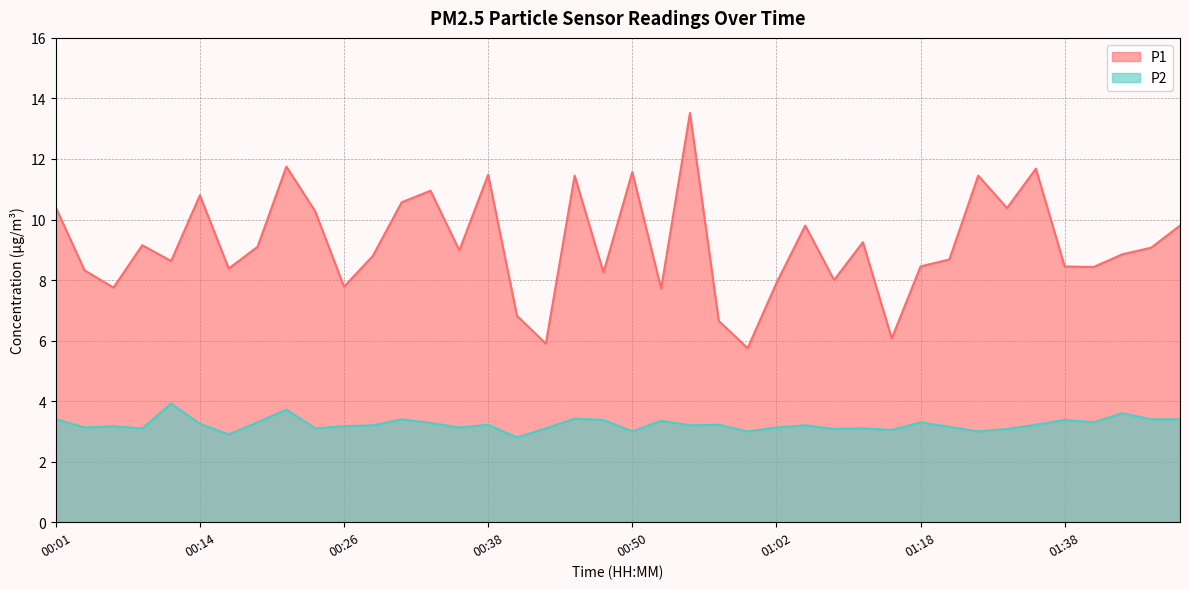

Is it true that P2 equals 3.0 at 01:12?

True